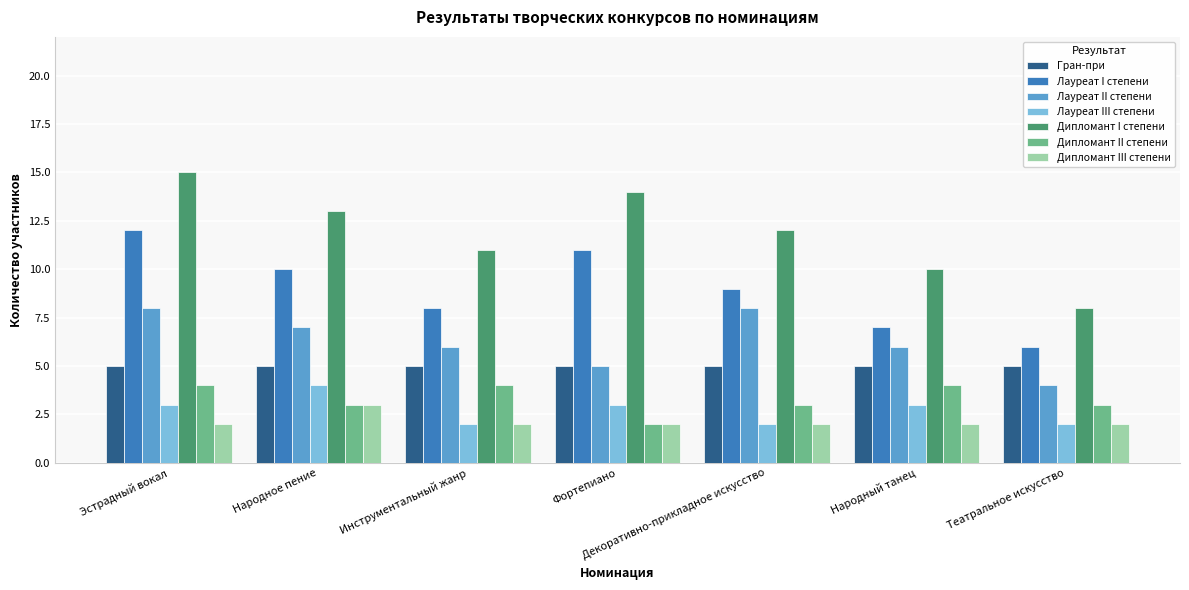

What is the value of the Лауреат II степени bar at the 1st from the left?

8